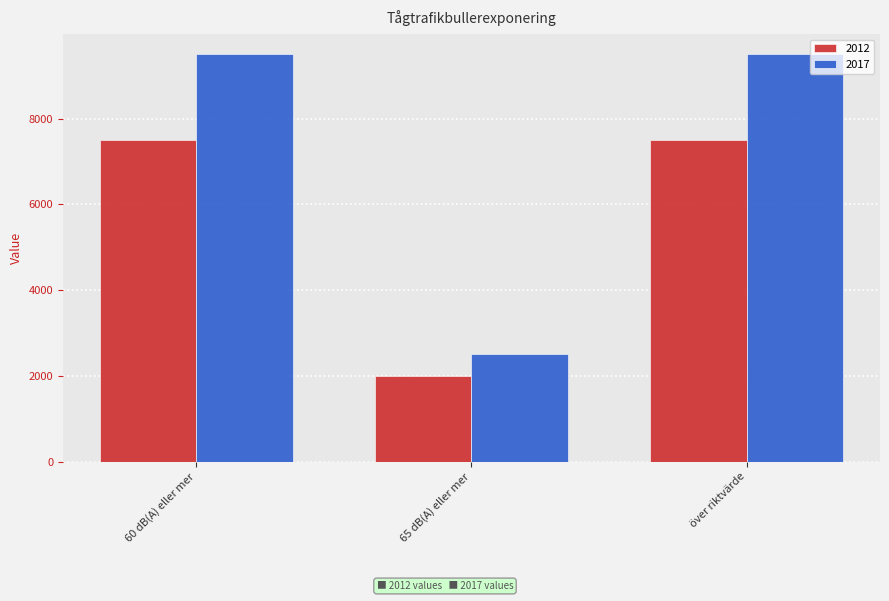

Which series has the largest range (max minus min)?

2017